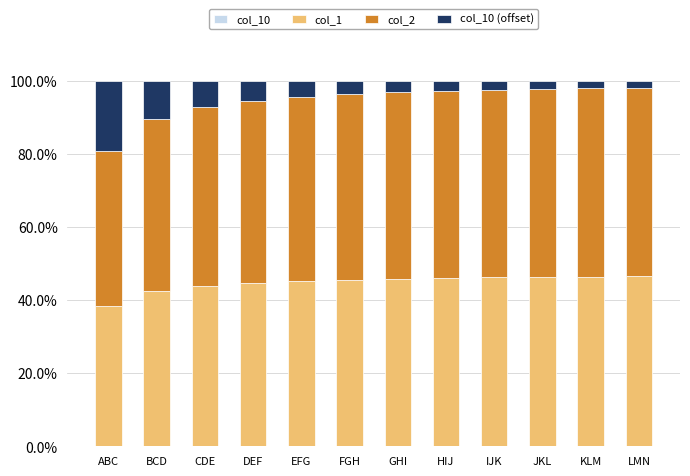

What is the value of the col_1 bar at the 10th from the left?

46.3